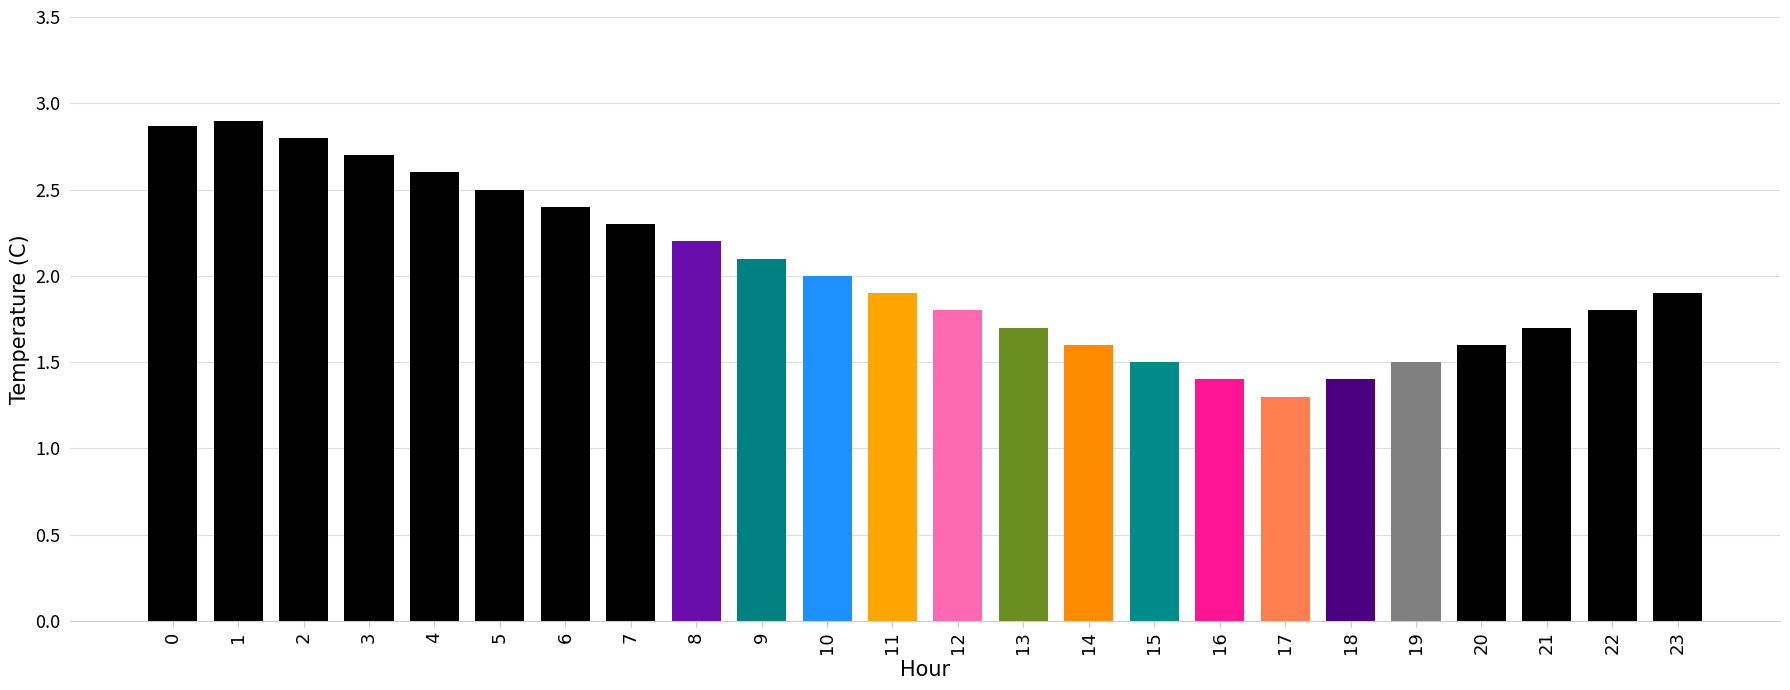

What is the difference between the values at 4 and 23?

0.7